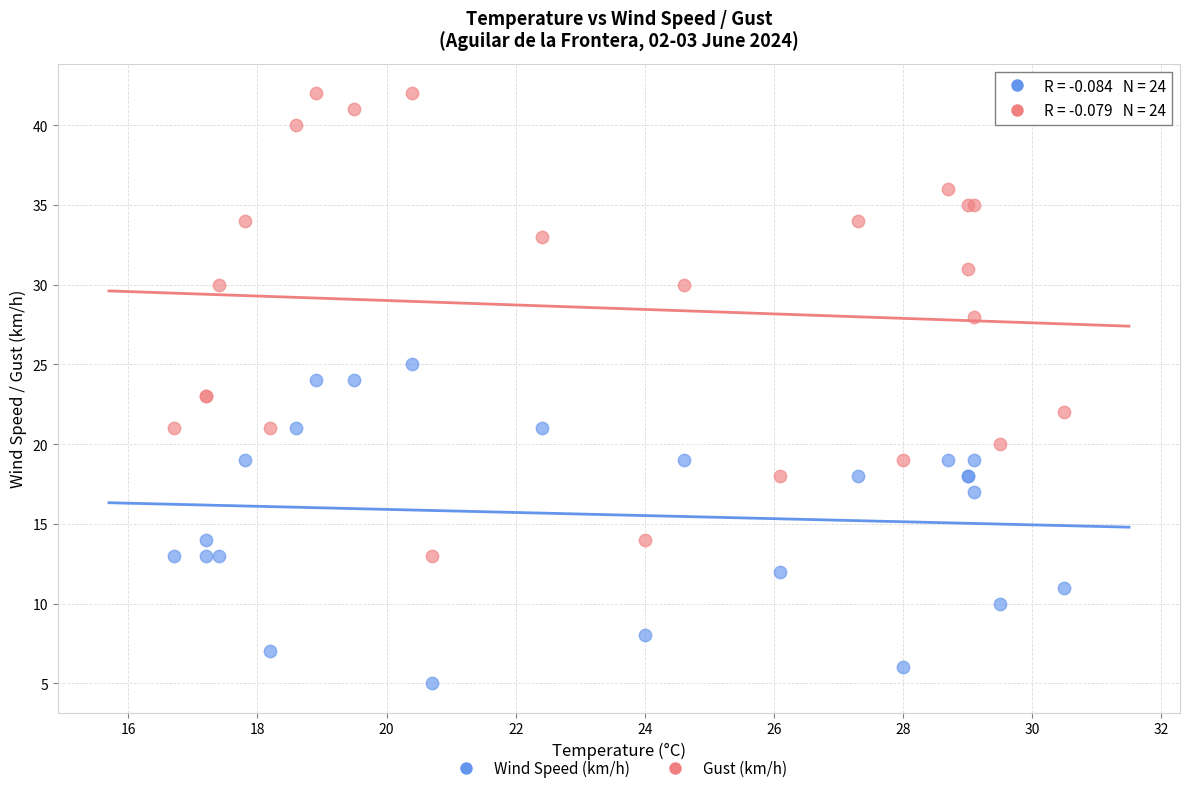

In the Gust (km/h) series, what Y value is closest to 27?

28